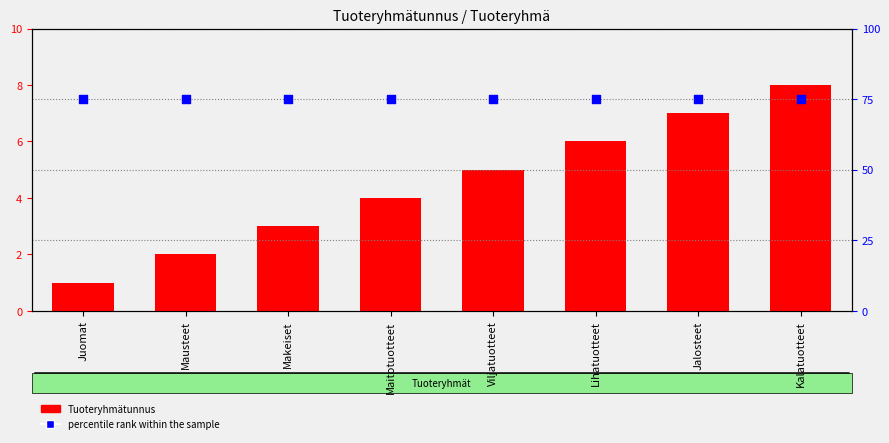

Which series reaches the maximum Y coordinate?

percentile rank within the sample